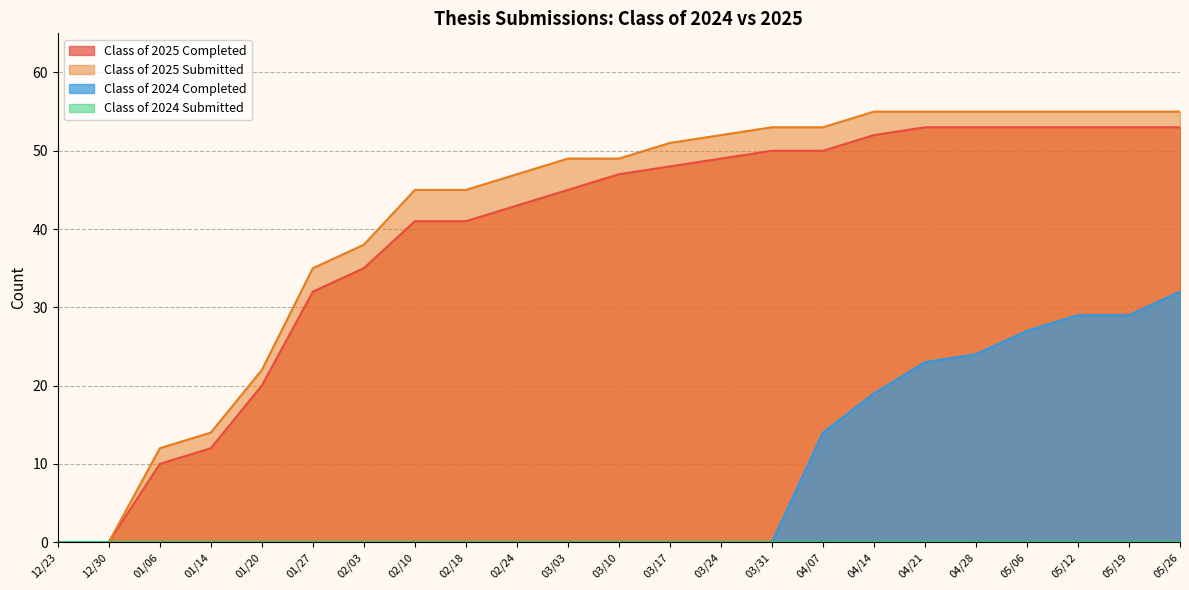

True or false: Class of 2025 Submitted has a value of 18 at 02/24.

False